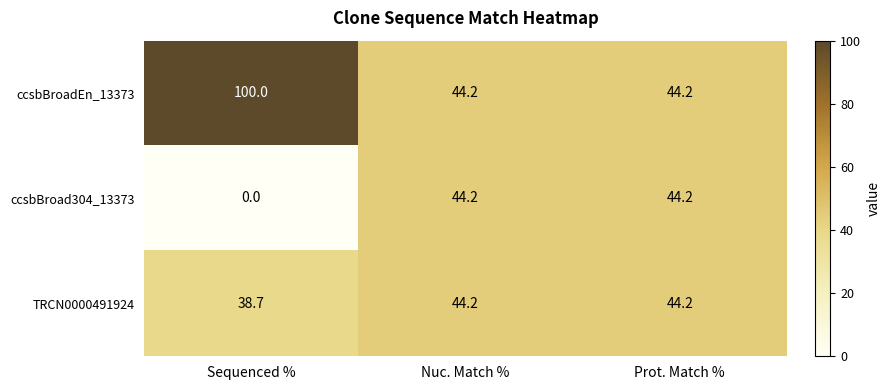

At Sequenced %, list the series in order from smallest to largest.

ccsbBroad304_13373, TRCN0000491924, ccsbBroadEn_13373